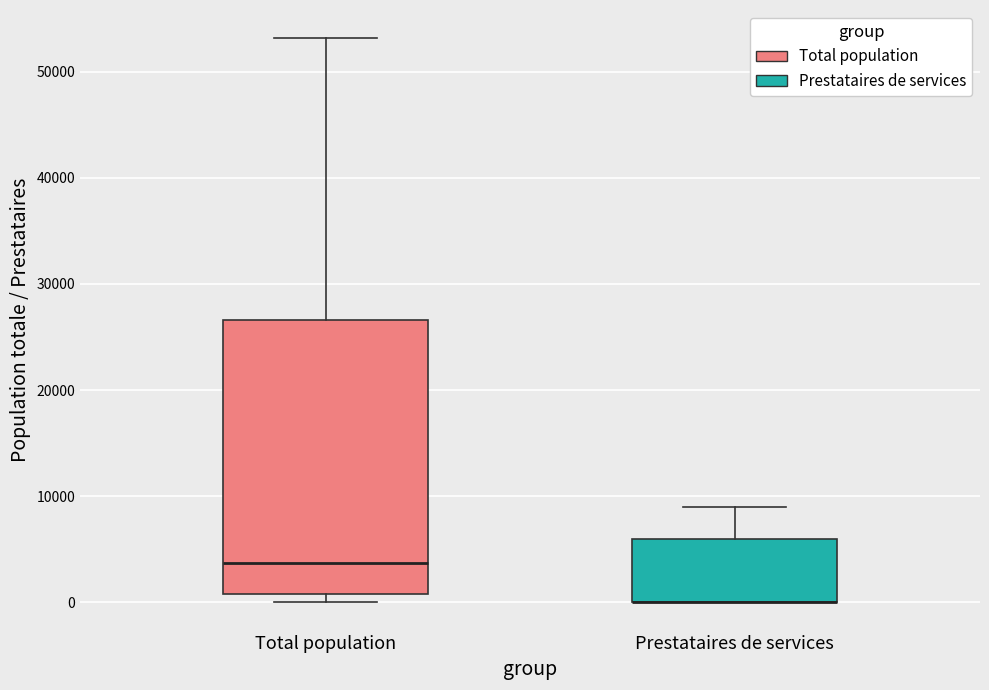

Reading left to right, transcribe this box plot: for each box, give where its median line is, the range the box spans, and where its two whiskers end, as read against the y-axis. The values are not printed on the chart, so give them approximately, as read against the axis.

Total population: median 4000, box 1000 to 27000, whiskers 0 to 53000
Prestataires de services: median 0 (drawn on the box's lower edge), box 0 to 6000, whiskers 0 to 9000